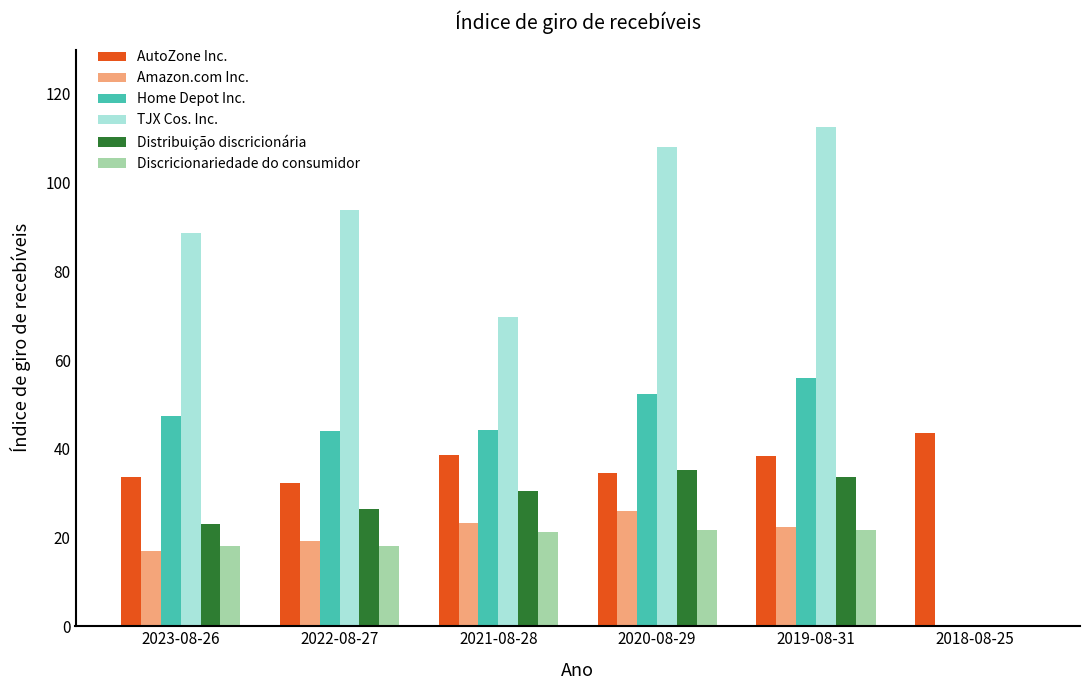

Which series has the largest range (max minus min)?

TJX Cos. Inc.